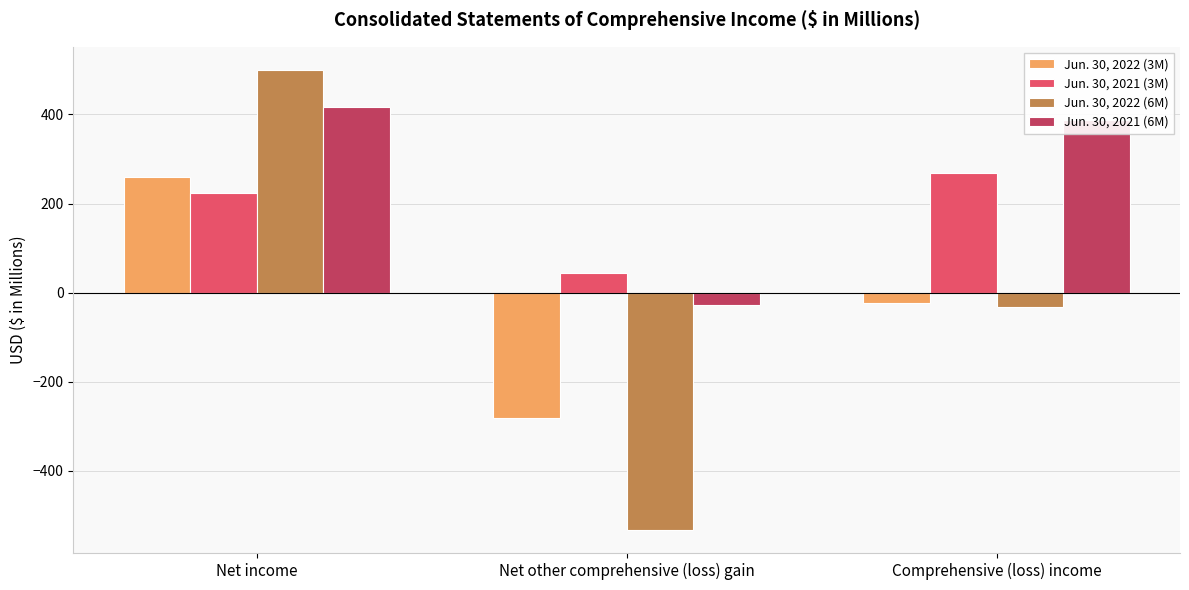

Reading left to right, extract all data points from this chart.

Jun. 30, 2022 (3M): Net income=260.2	Net other comprehensive (loss) gain=-282.8	Comprehensive (loss) income=-22.6
Jun. 30, 2021 (3M): Net income=223.8	Net other comprehensive (loss) gain=44.6	Comprehensive (loss) income=268.4
Jun. 30, 2022 (6M): Net income=500.3	Net other comprehensive (loss) gain=-533.6	Comprehensive (loss) income=-33.3
Jun. 30, 2021 (6M): Net income=416.3	Net other comprehensive (loss) gain=-27.8	Comprehensive (loss) income=388.5